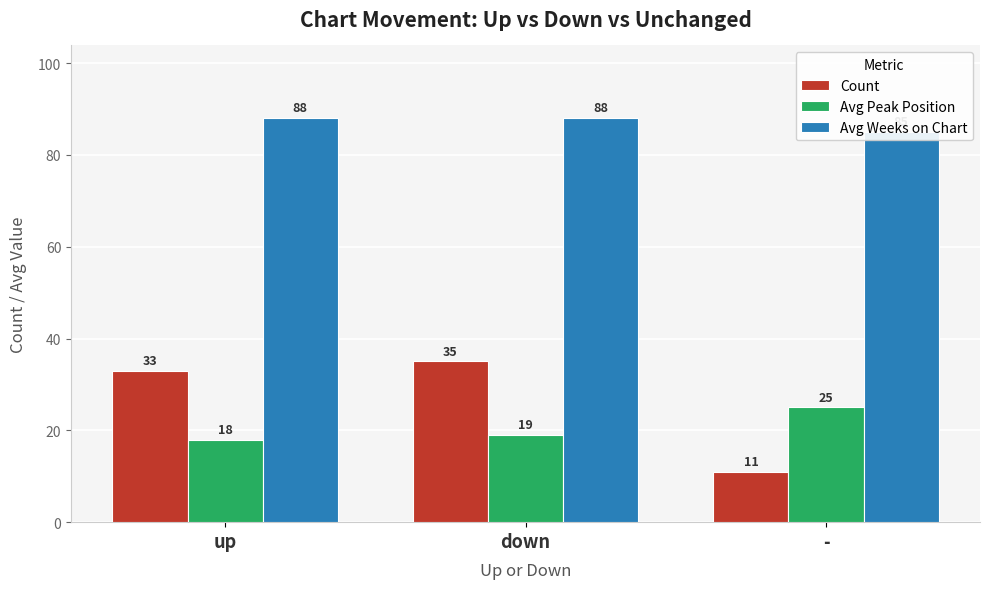

List the series in order of their peak value, lowest first.

Avg Peak Position, Count, Avg Weeks on Chart